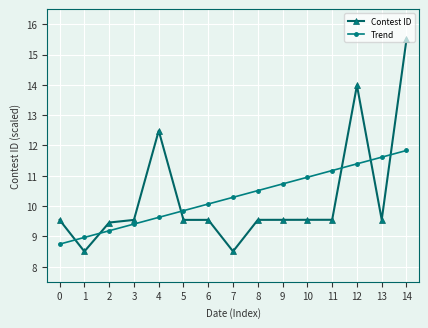

True or false: Trend has more than 0 points higher than both neighbors.

False